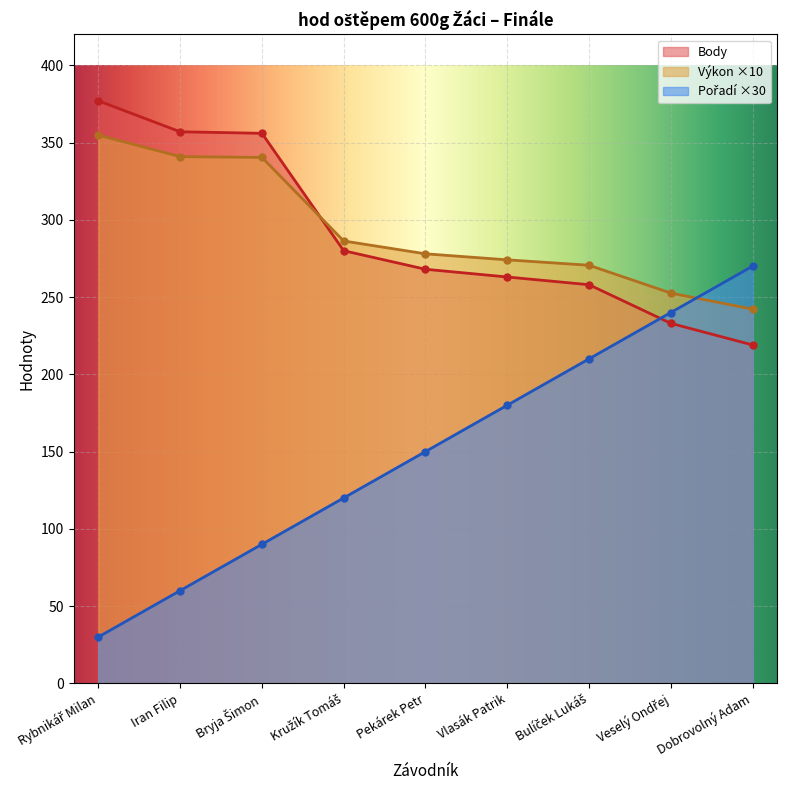

Is the value of Body at Bulíček Lukáš greater than the value of Výkon at Rybnikář Milan?

No